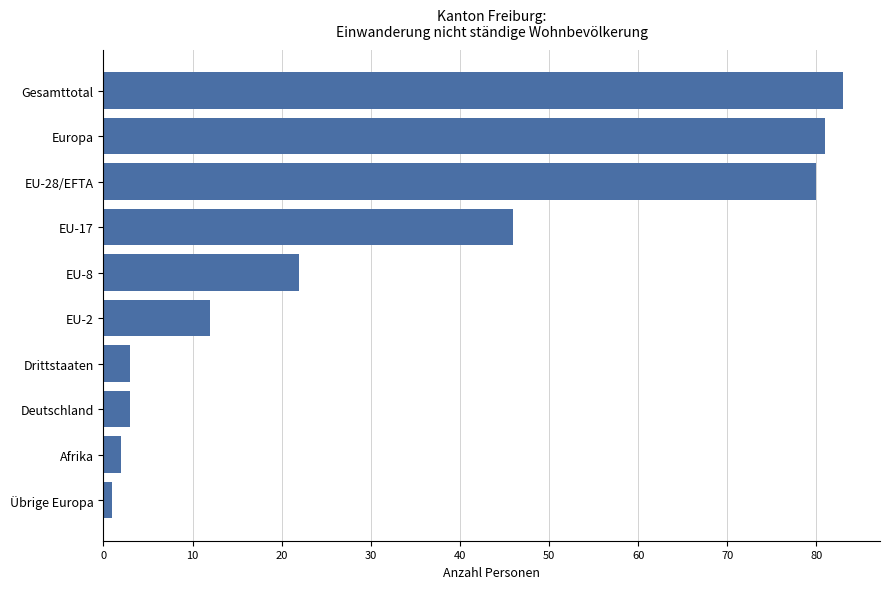

Where is the data nearest to the value 42?

EU-17